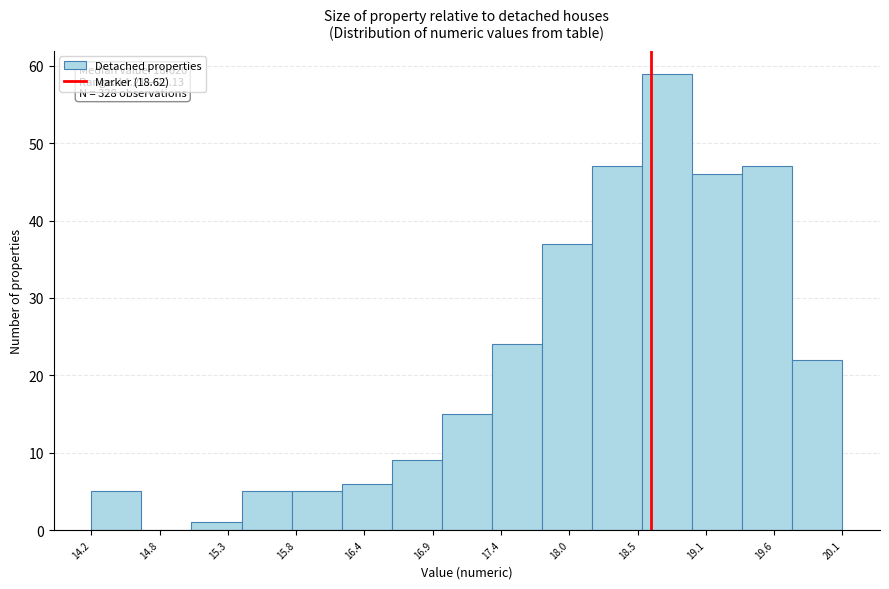

Around what value on the x-axis is the tallest bar? Give the approximate position of its centre, as read against the axis.

18.8